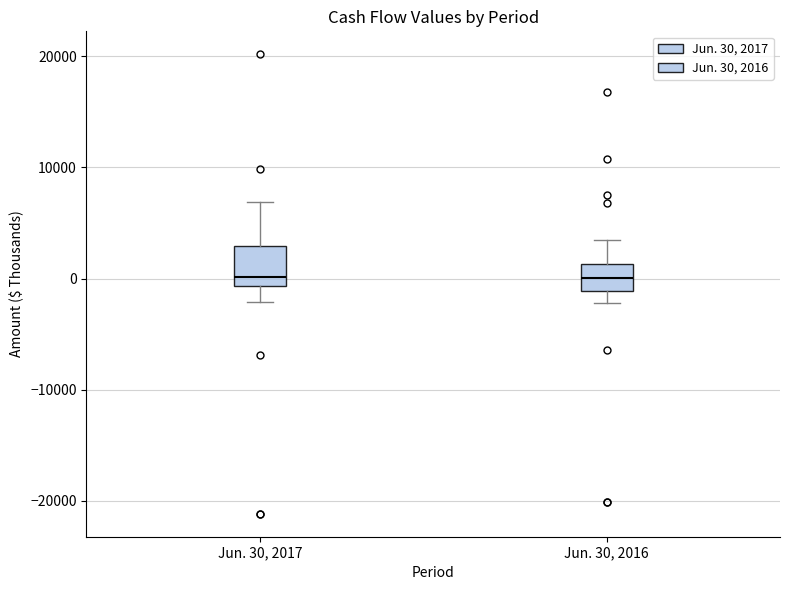

Which box is the tallest, from its lower edge to its upper edge?

Jun. 30, 2017